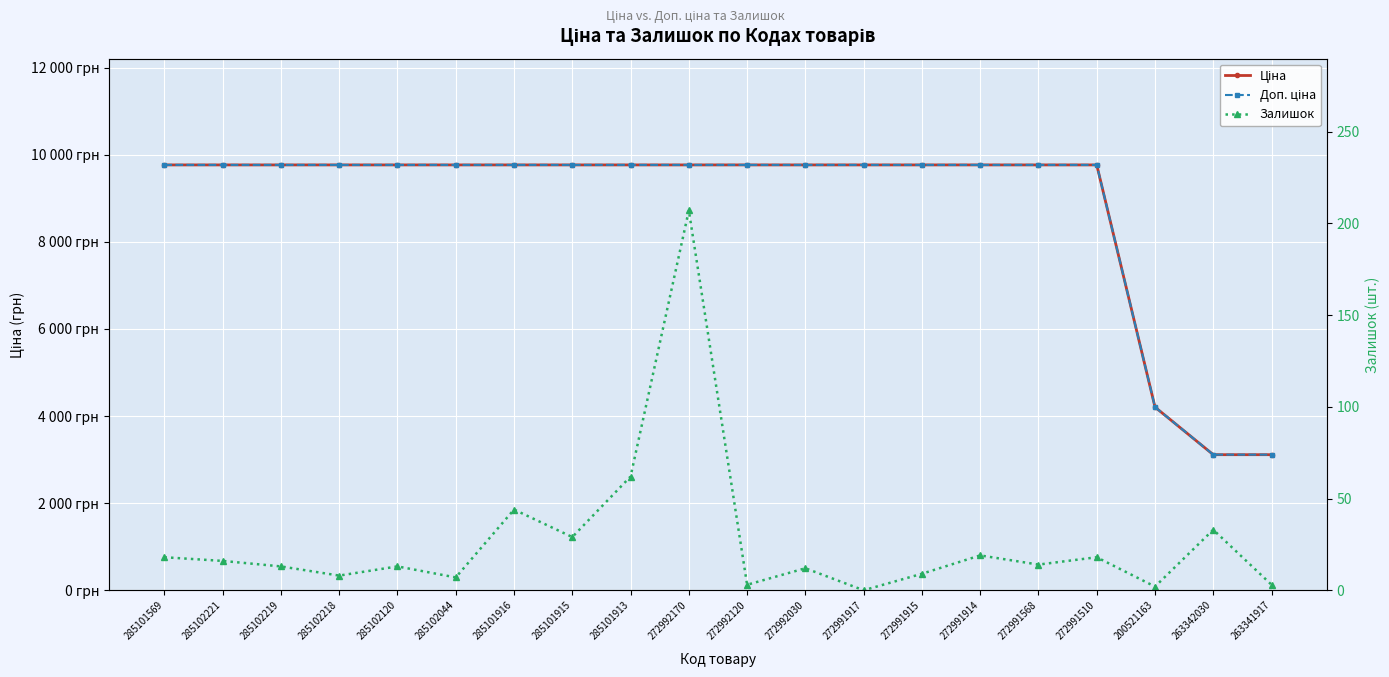

The value of Залишок at 285102221 is 16.0. True or false?

True